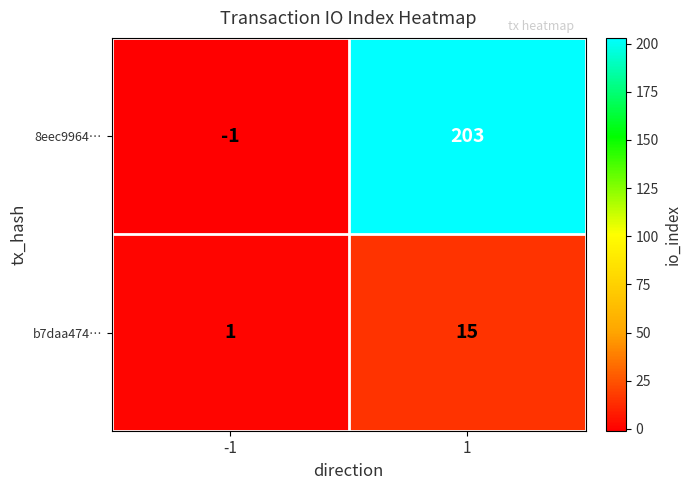

Reading left to right, what are all the values shown in this chart?

8eec9964…: -1	203
b7daa474…: 1	15